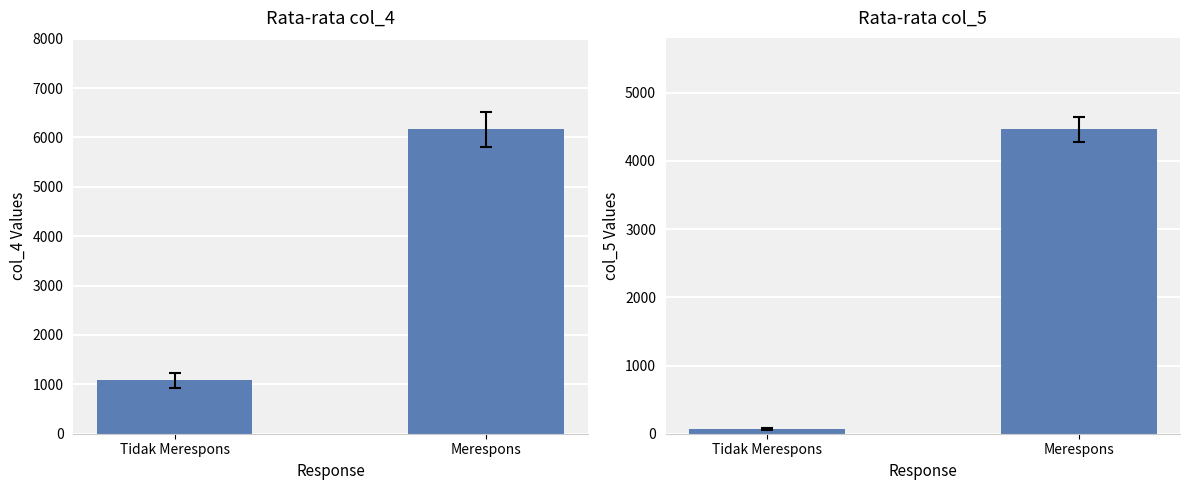

Are the bars horizontal?

No